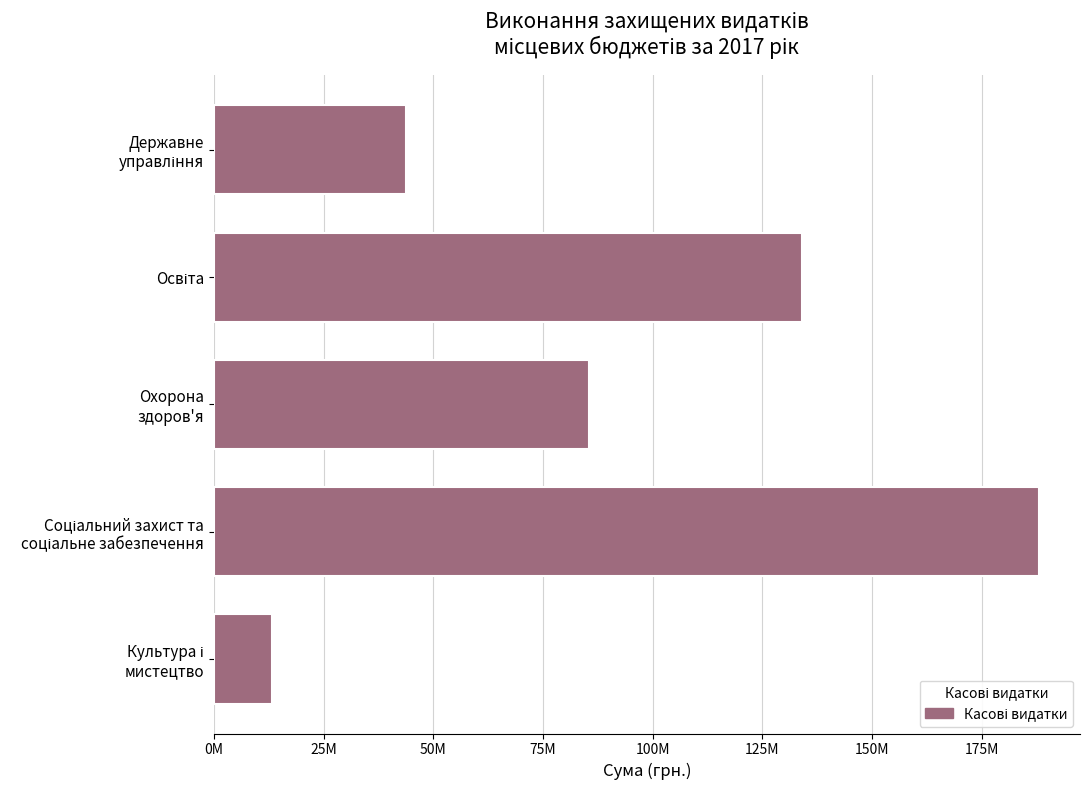

Are the bars horizontal?

Yes